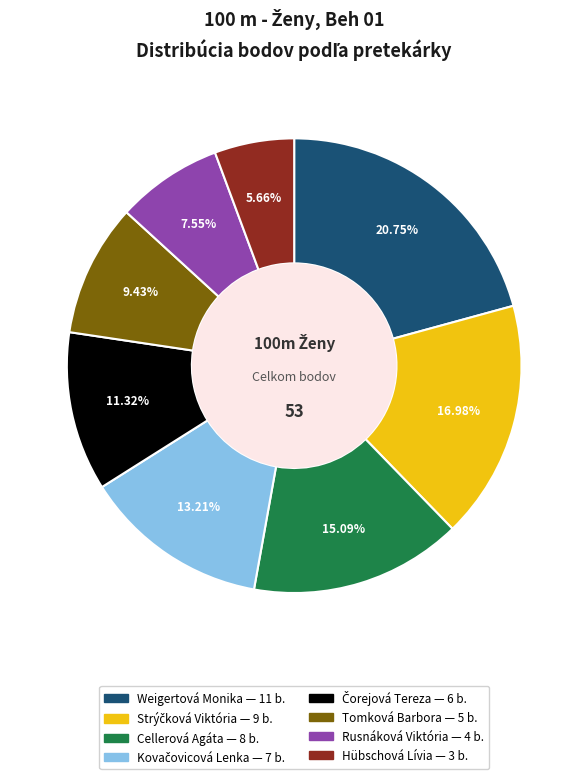

Does Rusnáková Viktória account for over 50% of the chart?

No